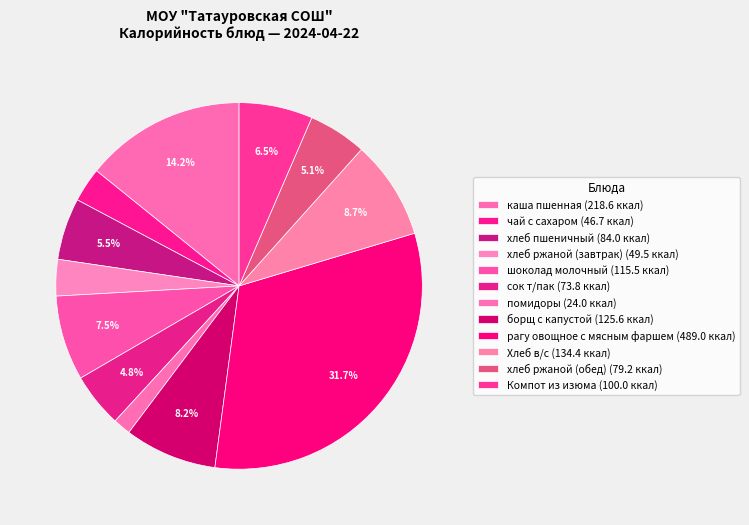

What is the smallest slice in the pie chart?

помидоры